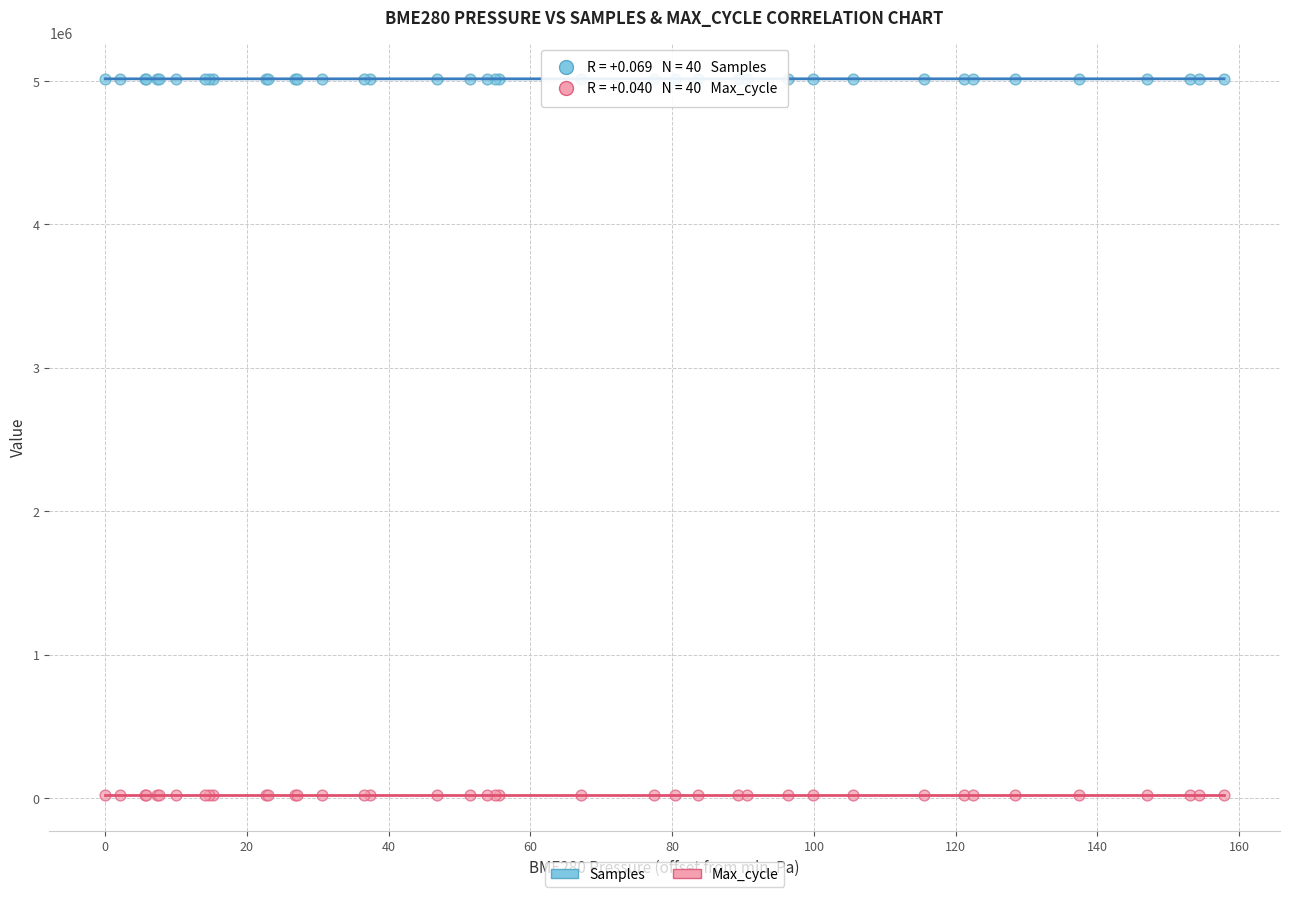

Which series reaches the maximum Y coordinate?

Samples